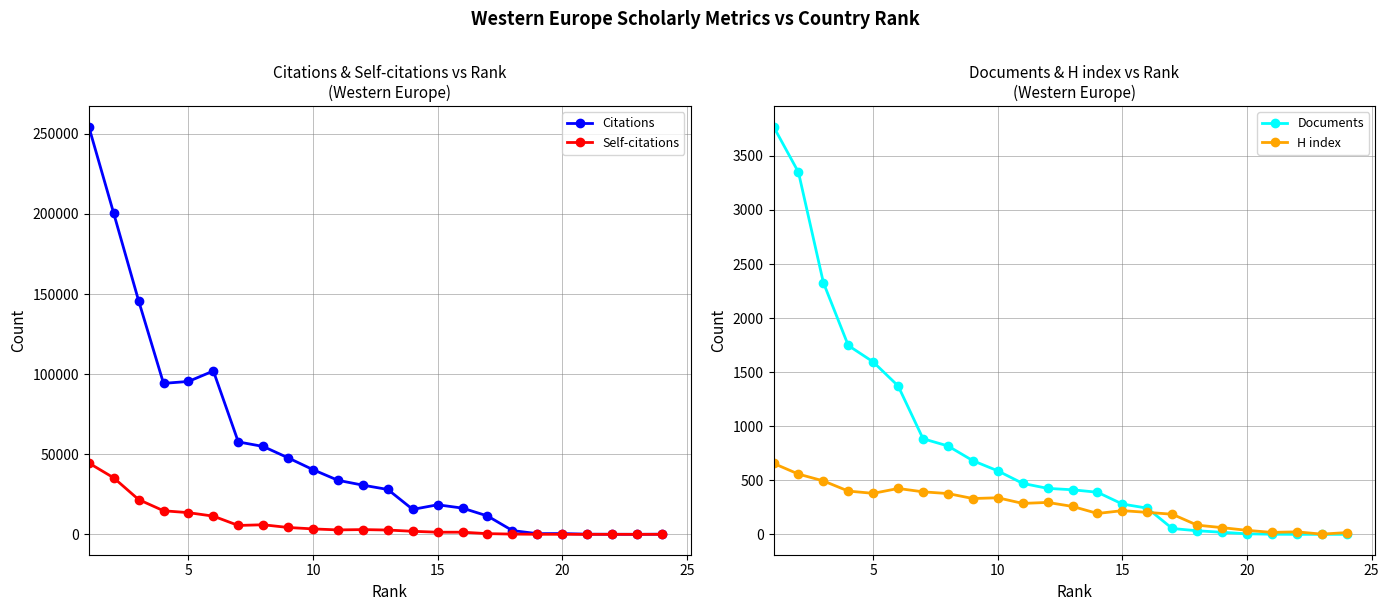

Which series changed the most between 12 and 17?

Citations